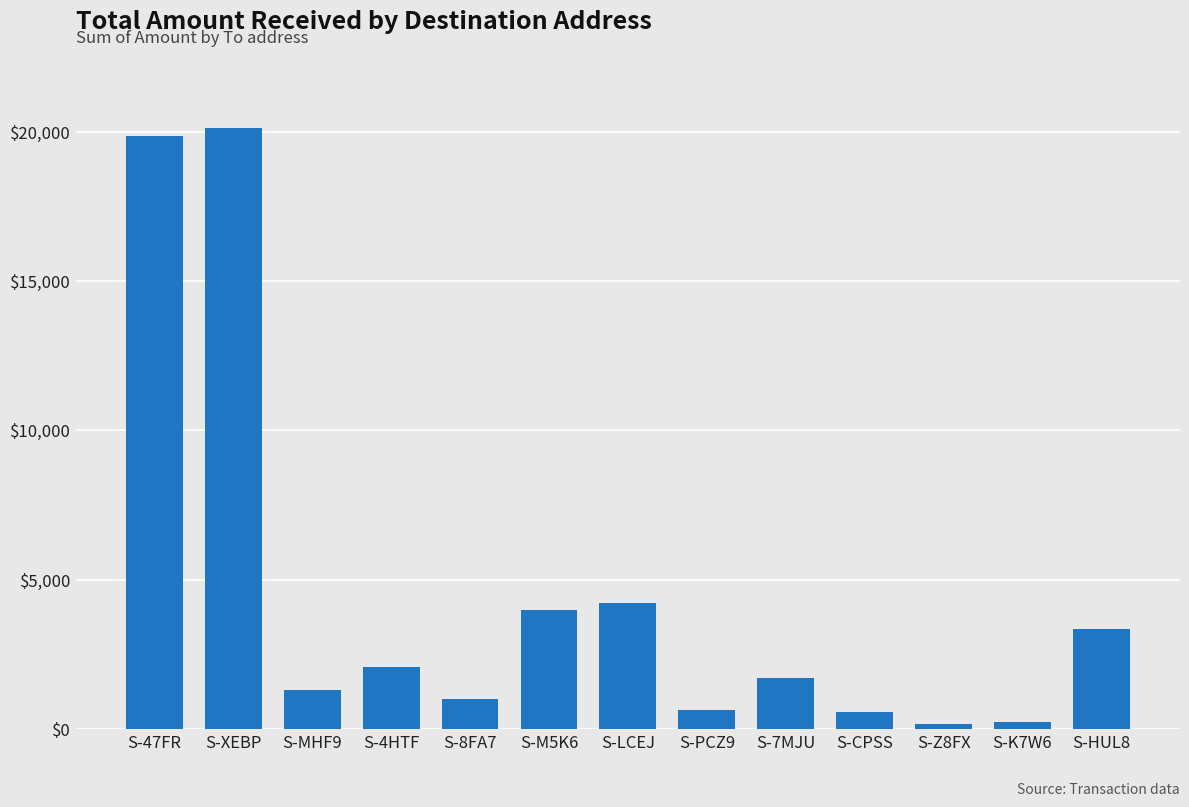

What is the label of the 12th bar from the right?

S-XEBP